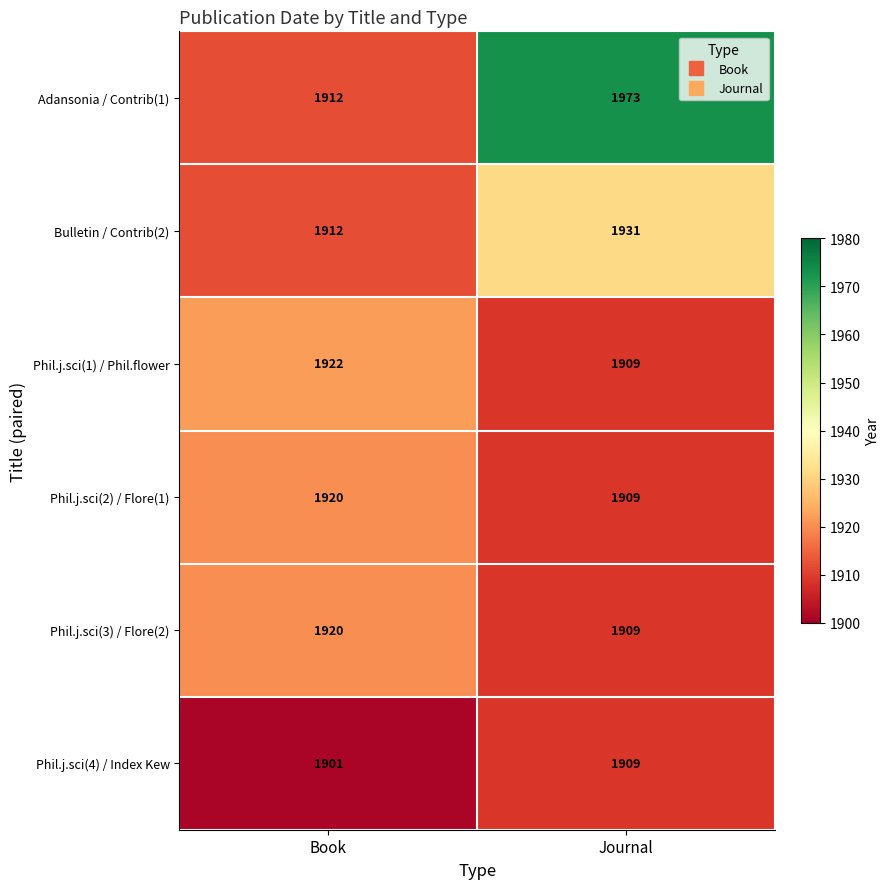

What is the difference between the highest and lowest values at Journal?

64